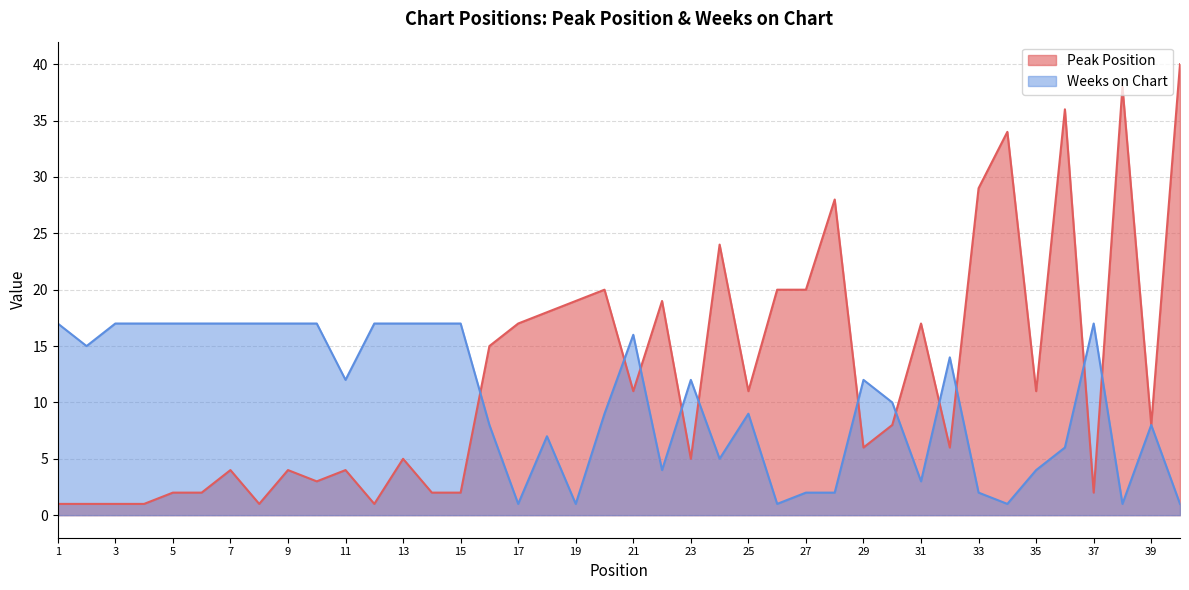

What is the lowest value of the Weeks on Chart series?

1